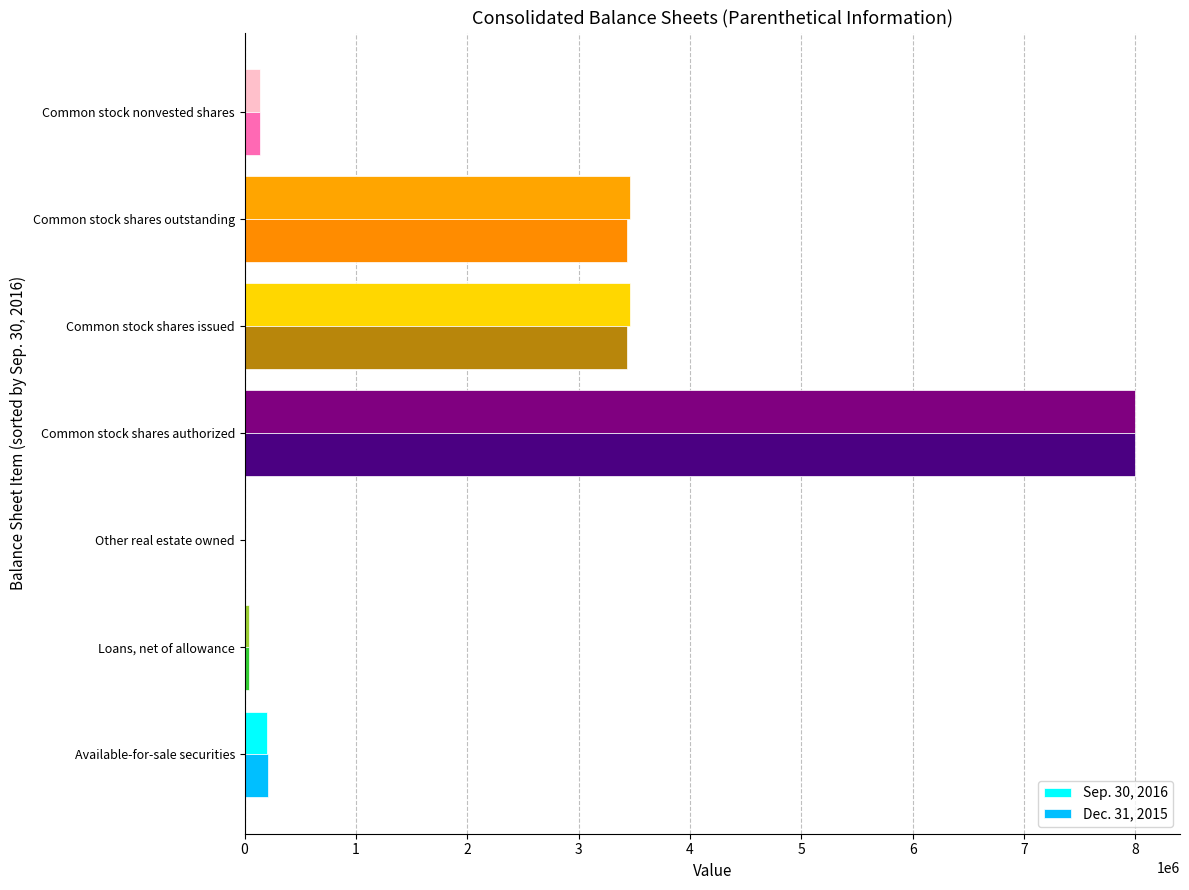

What is the greatest value displayed?

8000000